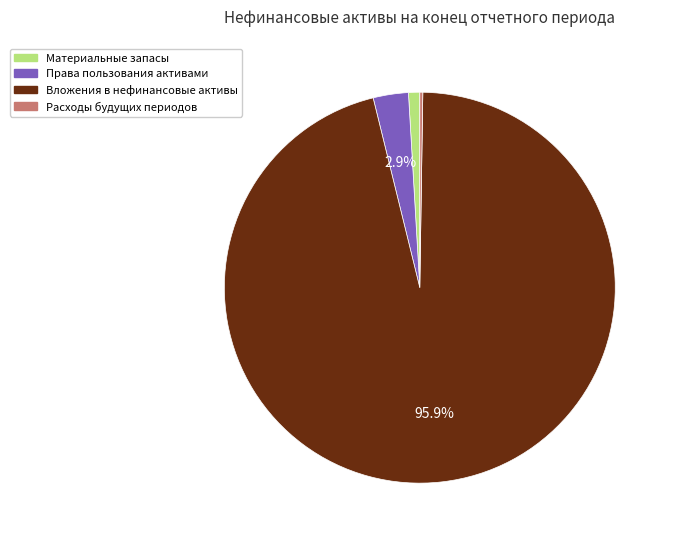

Does any single category account for the majority?

Yes